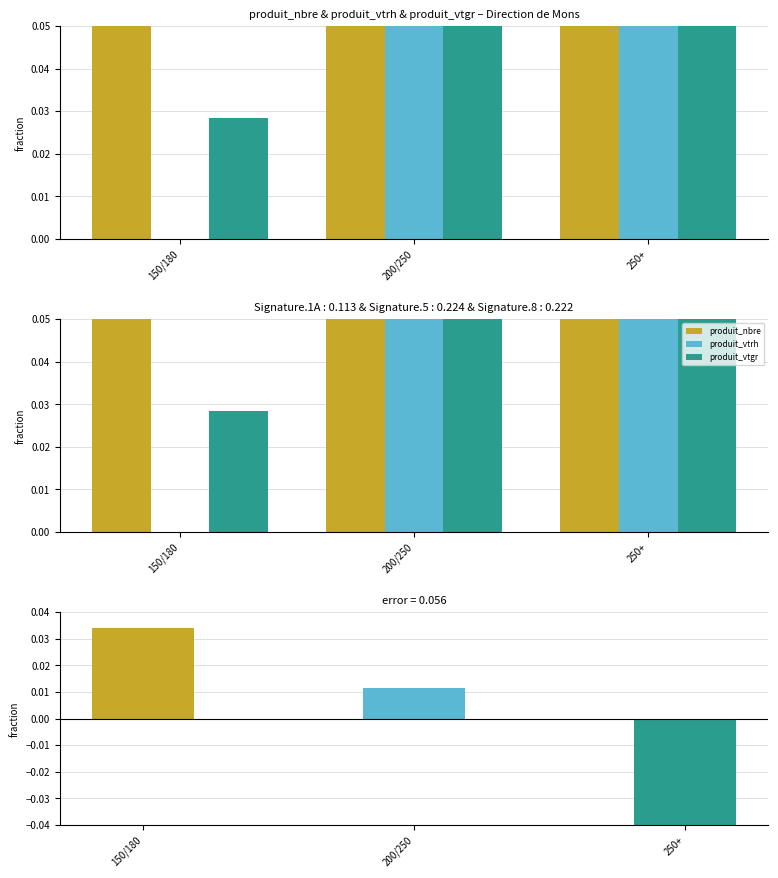

At which label is produit_vtrh closest to 0?

150/180